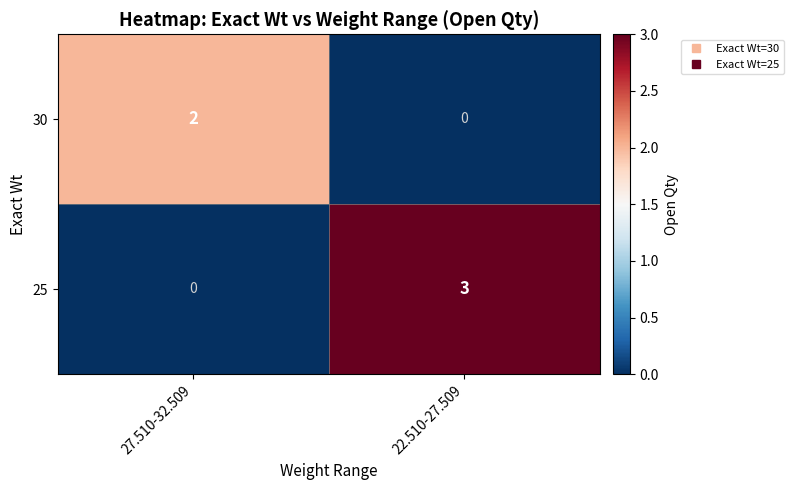

Reading left to right, transcribe all the data shown in this chart.

30: 2	0
25: 0	3